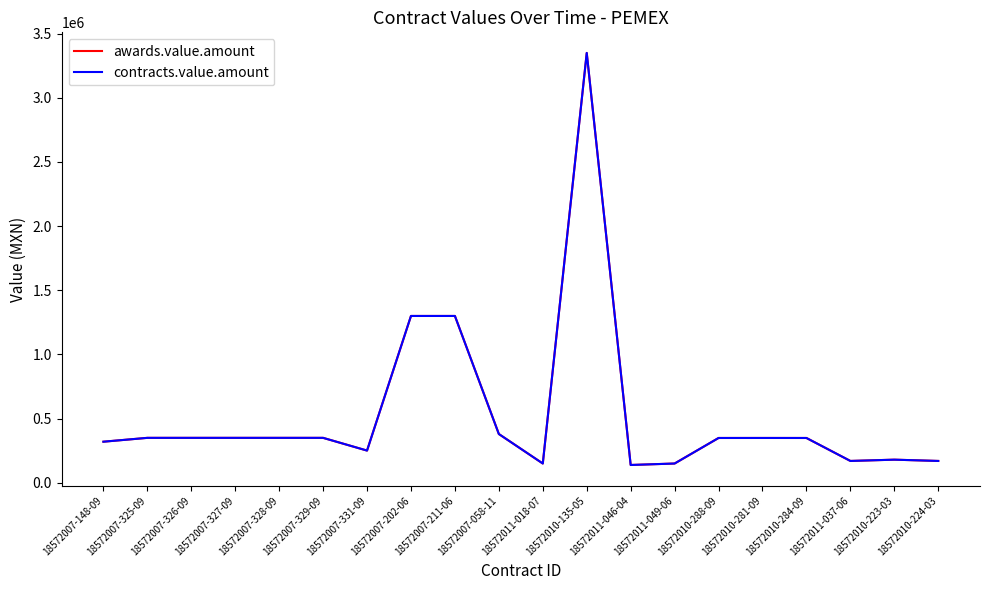

At which category is the sum across all series the highest?

18572010-135-05